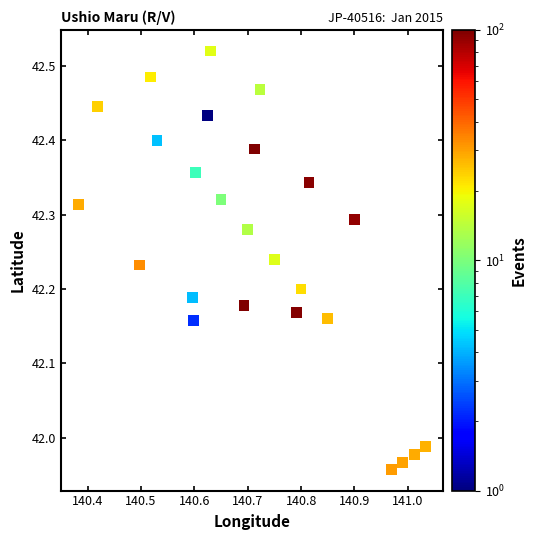

What is the range of X values (max minus min)?

0.7